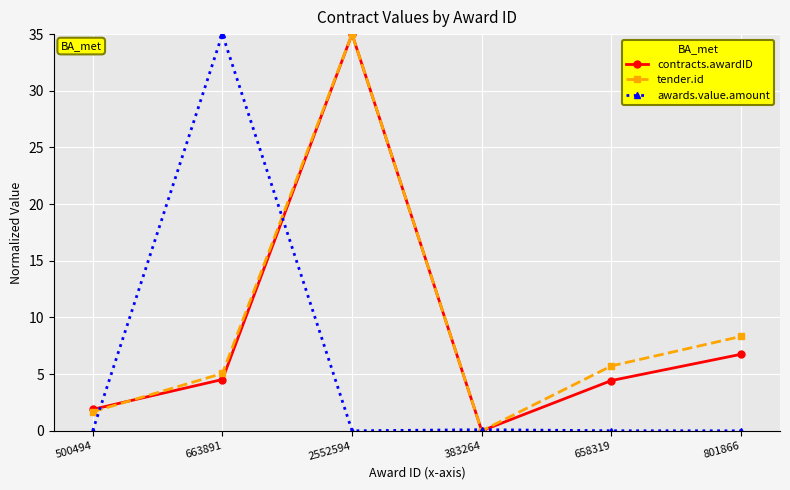

At 663891, list the series in order from smallest to largest.

contracts.awardID, tender.id, awards.value.amount